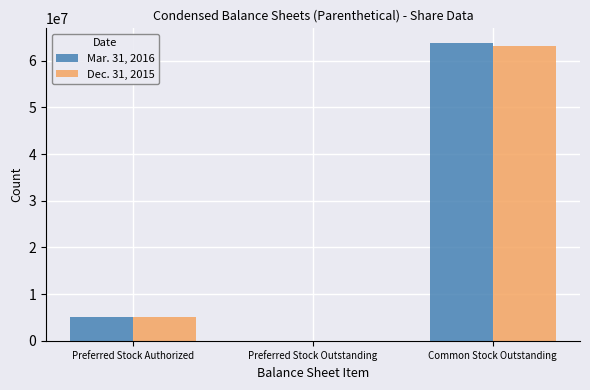

Between Preferred Stock Authorized and Common Stock Outstanding, which series saw the biggest shift?

Mar. 31, 2016